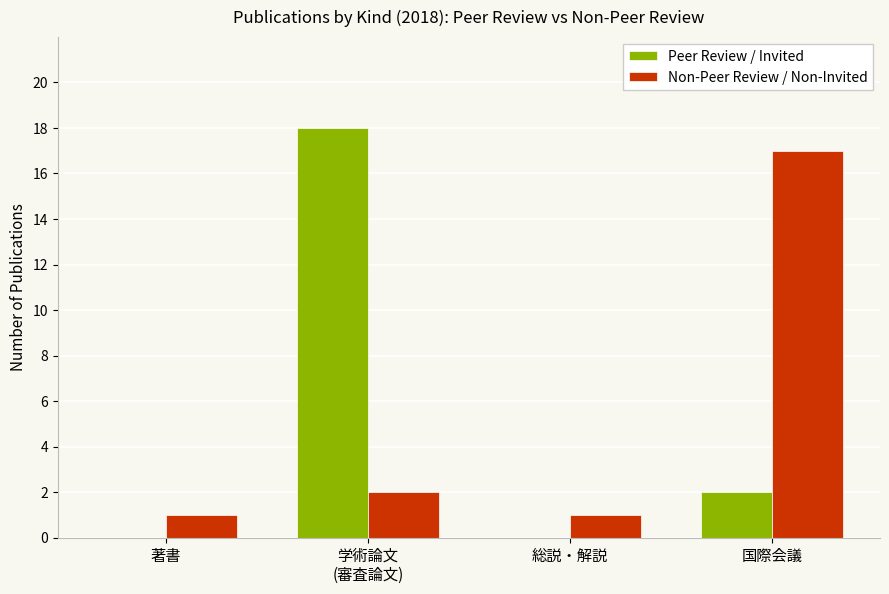

What is the difference between the Non-Peer Review / Non-Invited values at 国際会議 and 学術論文
(審査論文)?

15